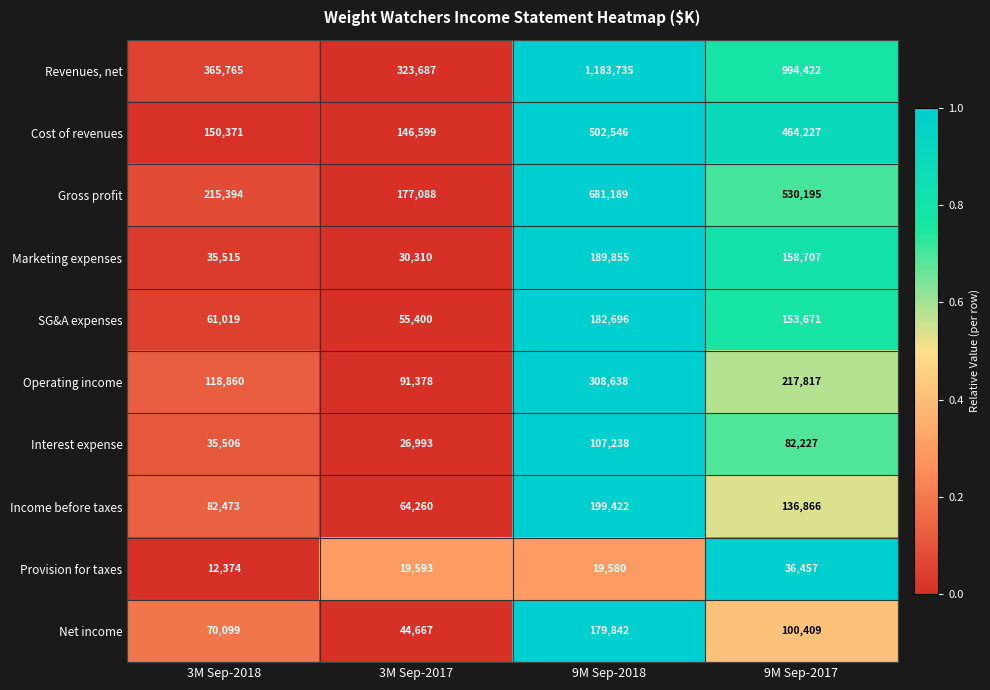

How many categories are shown in the chart?

4